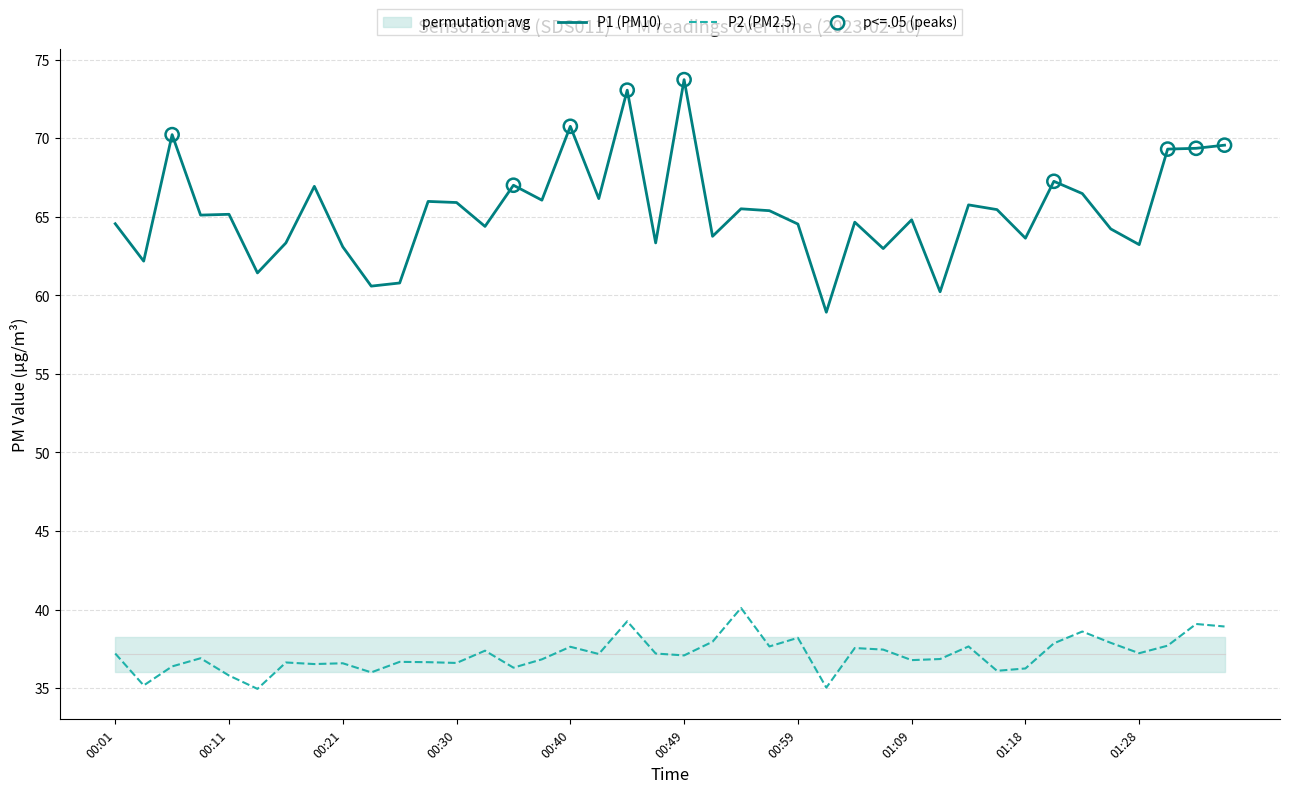

Which series reaches the minimum Y coordinate?

P2